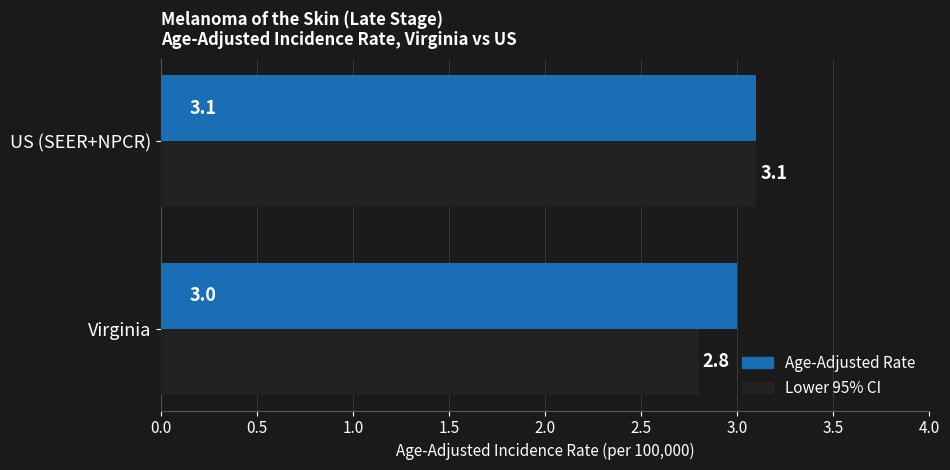

What is the sum of the Lower 95% CI values at US (SEER+NPCR) and Virginia?

5.9